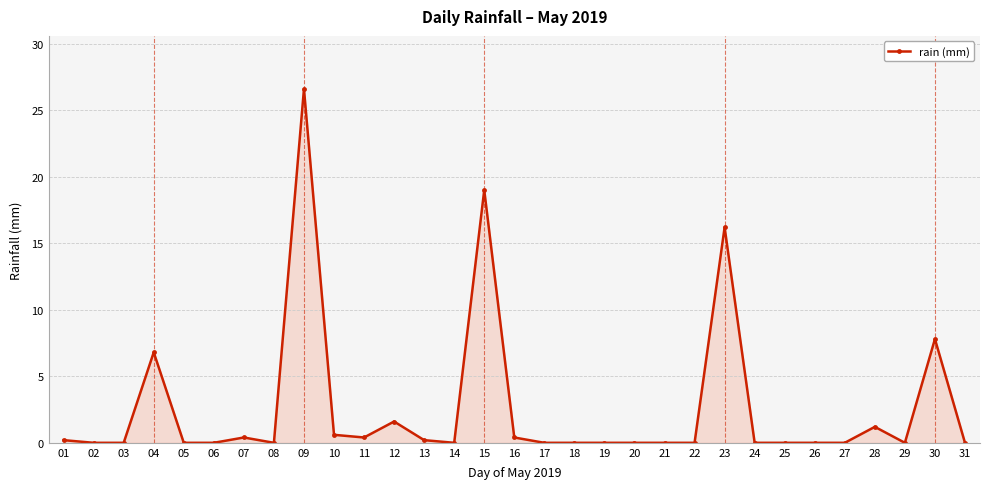

What is the sum of all values?

81.4